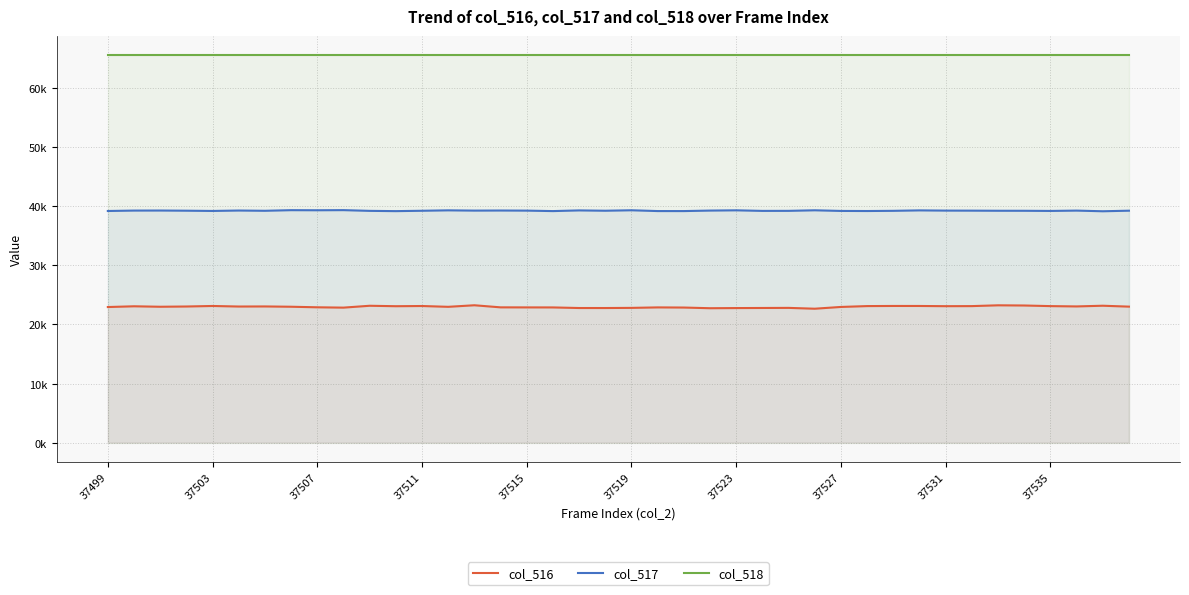

What is the sum of all col_518 values?

2621400